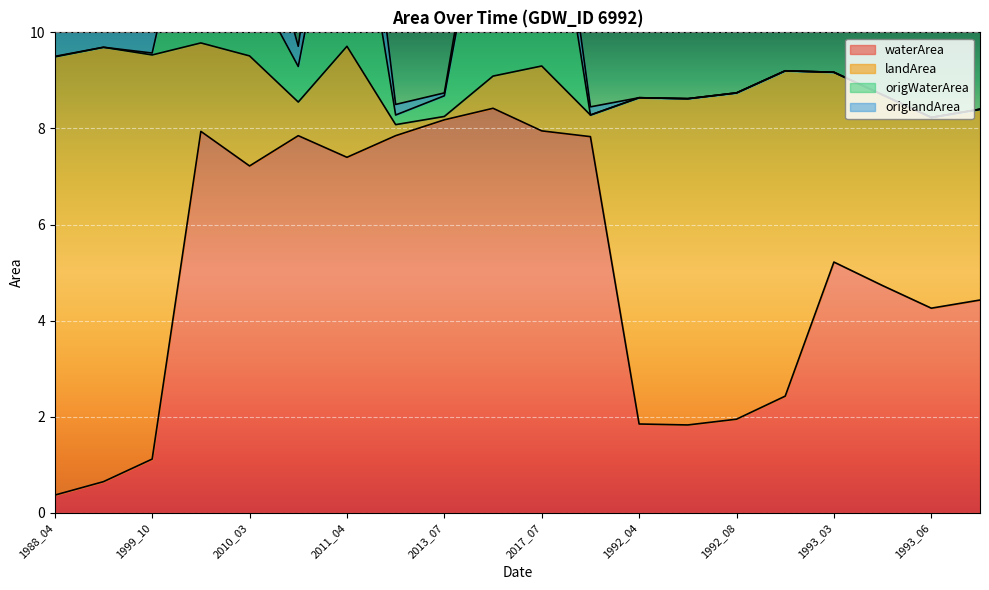

In landArea, how many points are lower than both neighbors (excluding endpoints)?

5